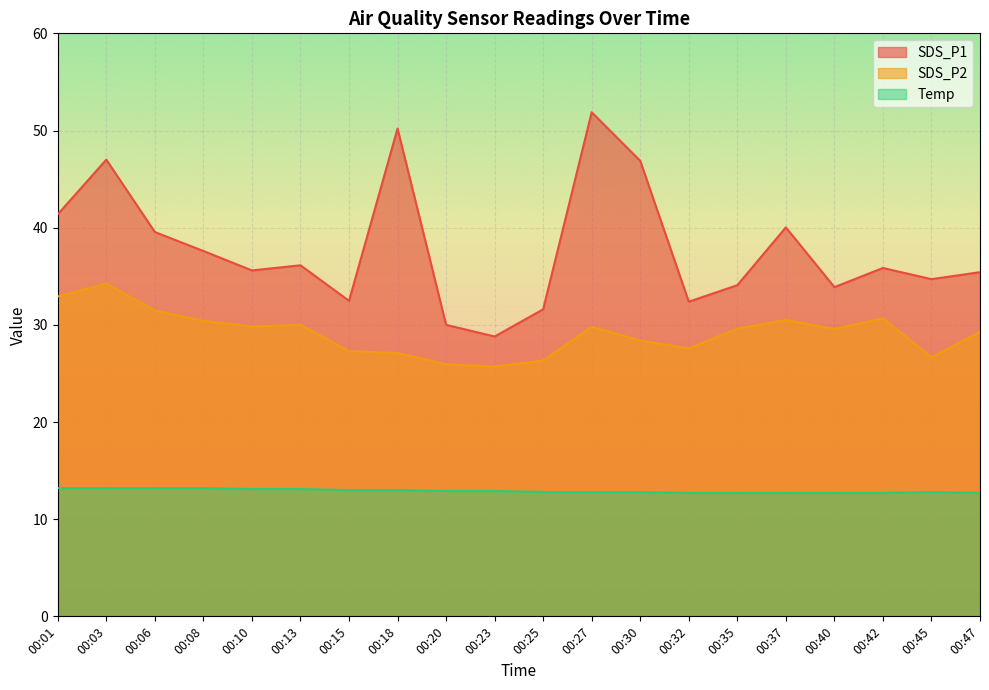

Which series has the largest range (max minus min)?

SDS_P1